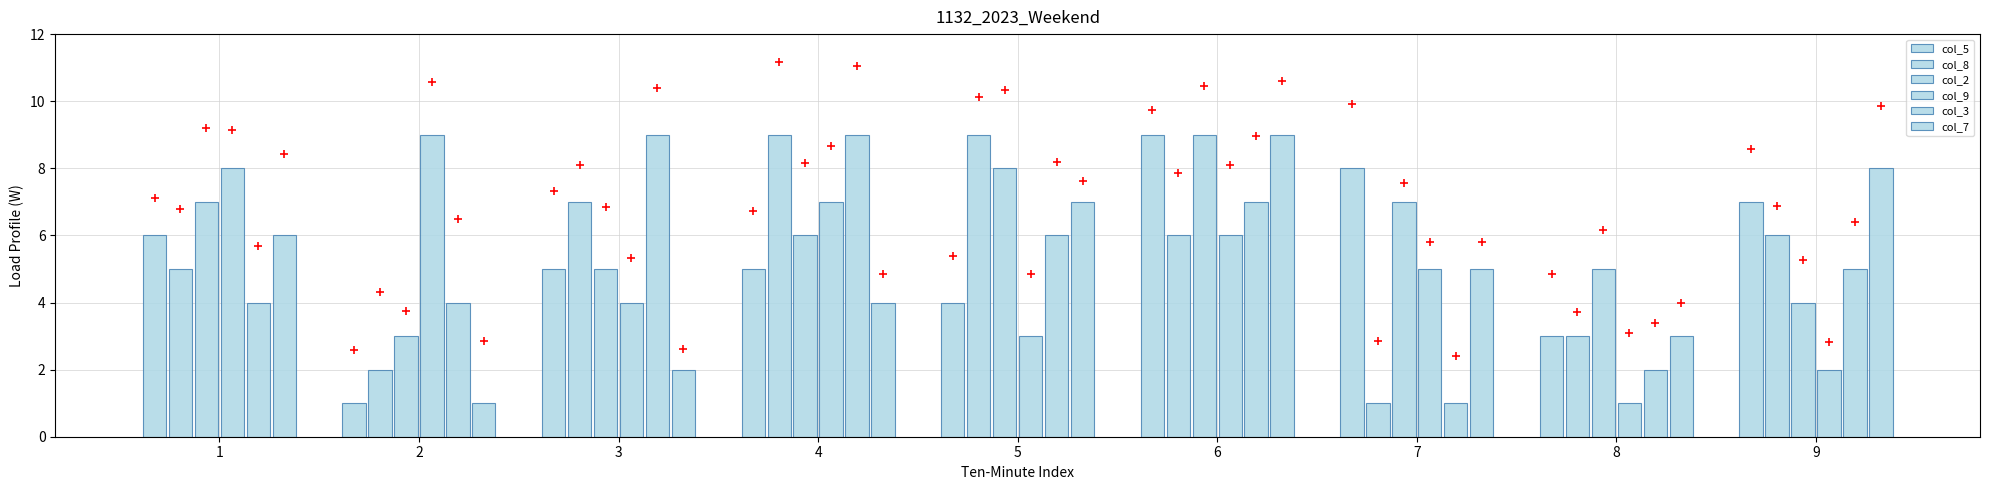

Which series reaches the minimum Y coordinate?

col_5